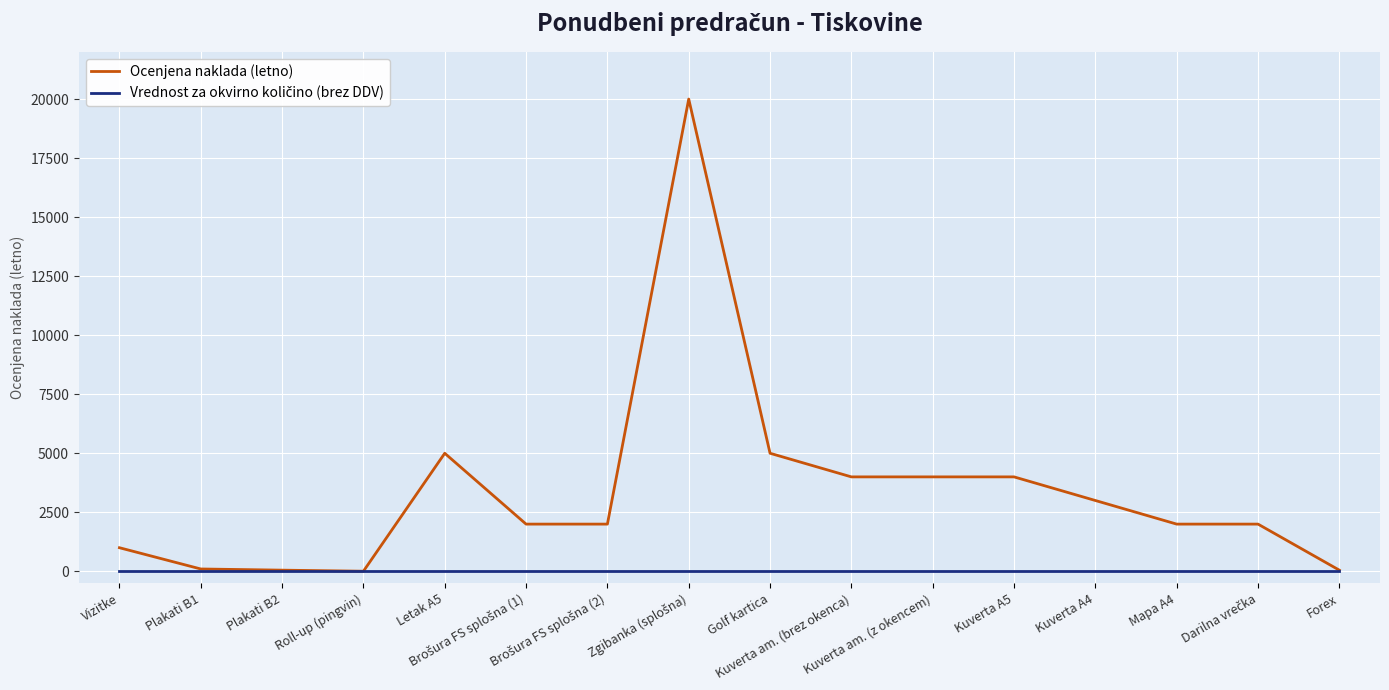

Which series has the largest total across all categories?

Ocenjena naklada (letno)